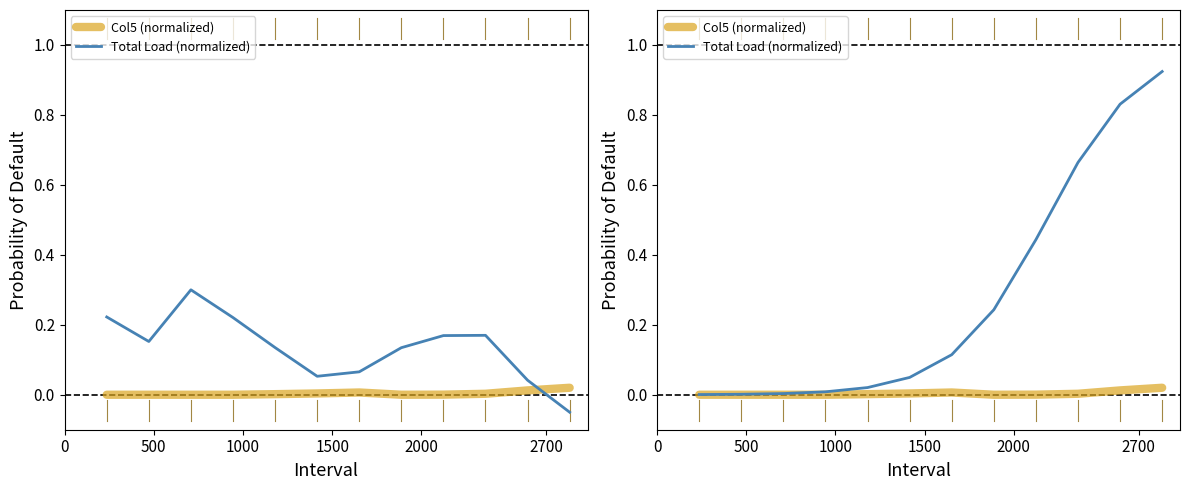

True or false: Total Load (normalized) and Col5 (normalized) cross at least once.

False